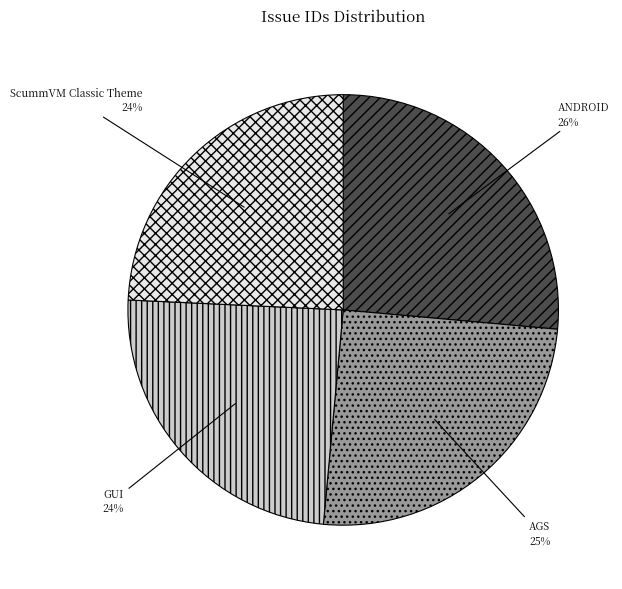

Is there a majority slice in this chart?

No